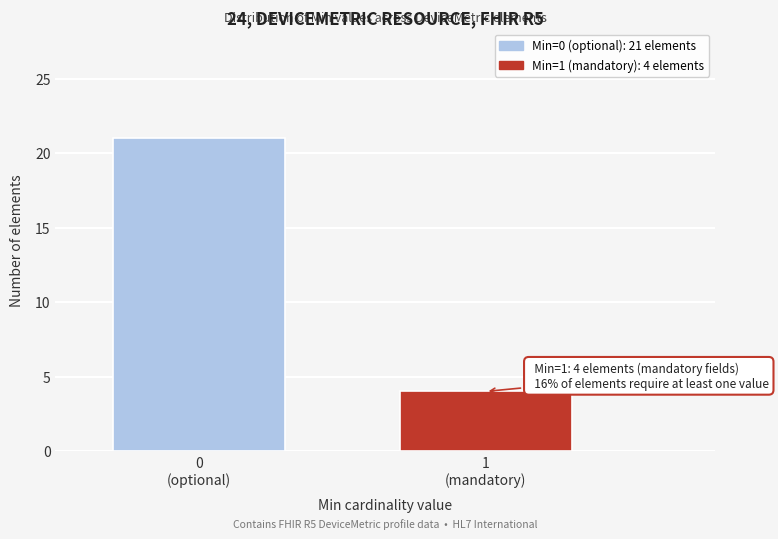

Reading right to left, extract all data points from this chart.

4	21